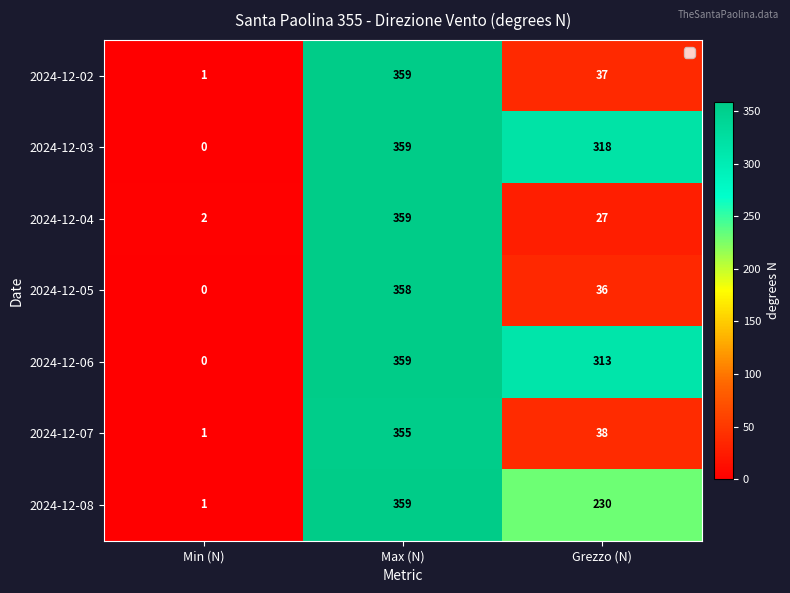

Between Max (N) and Grezzo (N), which series saw the biggest shift?

2024-12-04